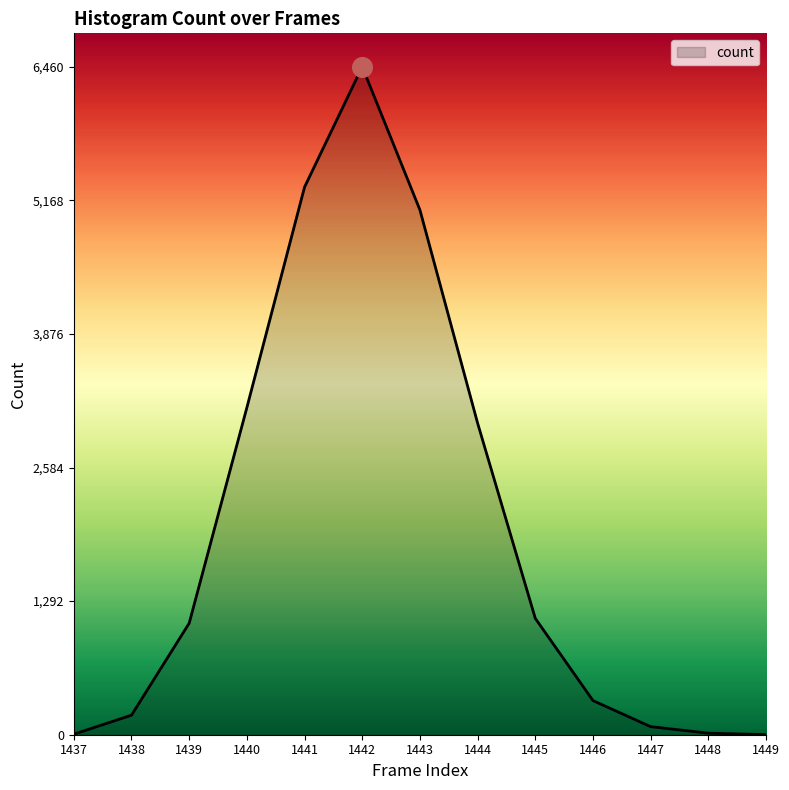

Which has a higher value, 1446 or 1447?

1446